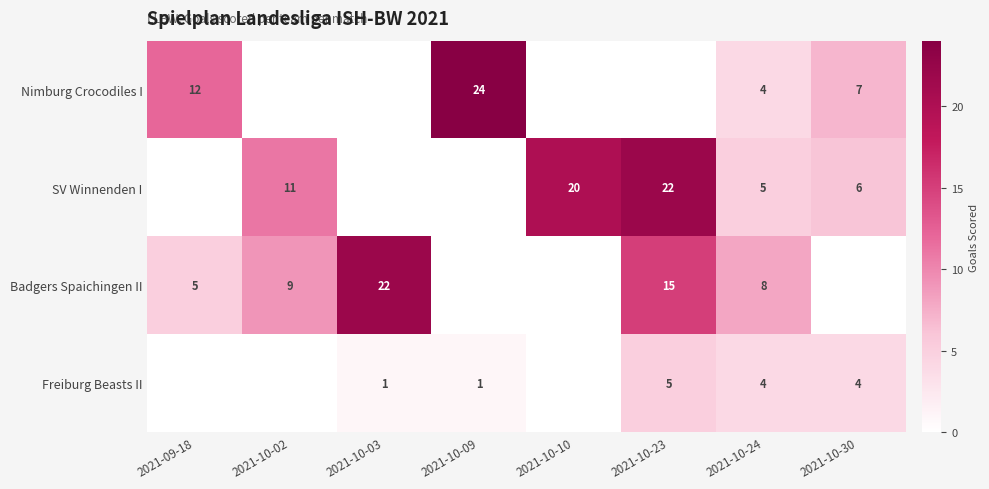

Is the value of Freiburg Beasts II at 2021-10-24 greater than the value of Badgers Spaichingen II at 2021-10-23?

No